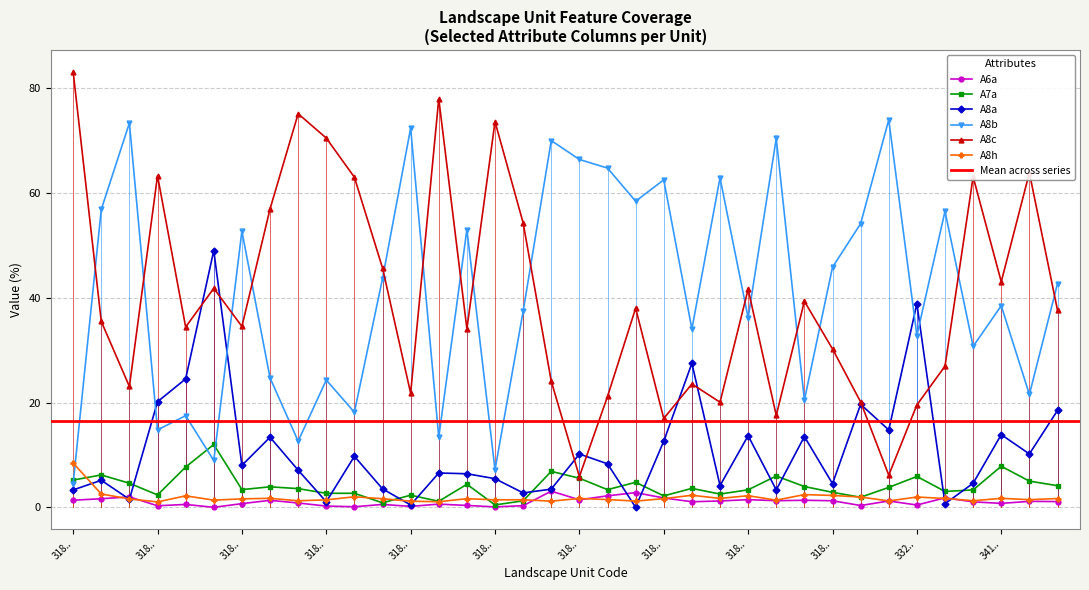

What is the difference between the A8h values at 16-318.57-67 and 16-318.58-19?

0.5